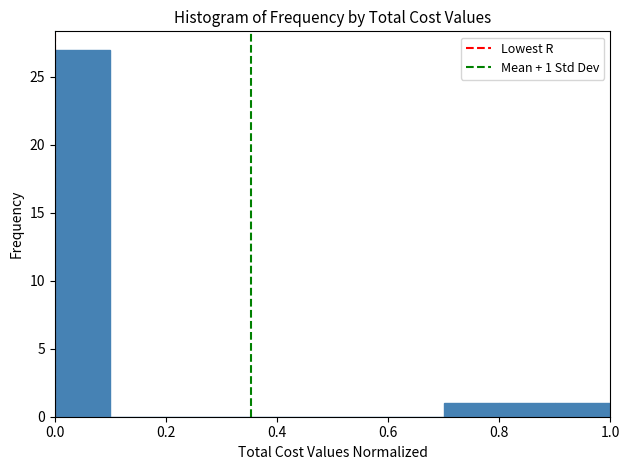

Over which range of the x-axis is the bar tallest?

0.0 to 0.1